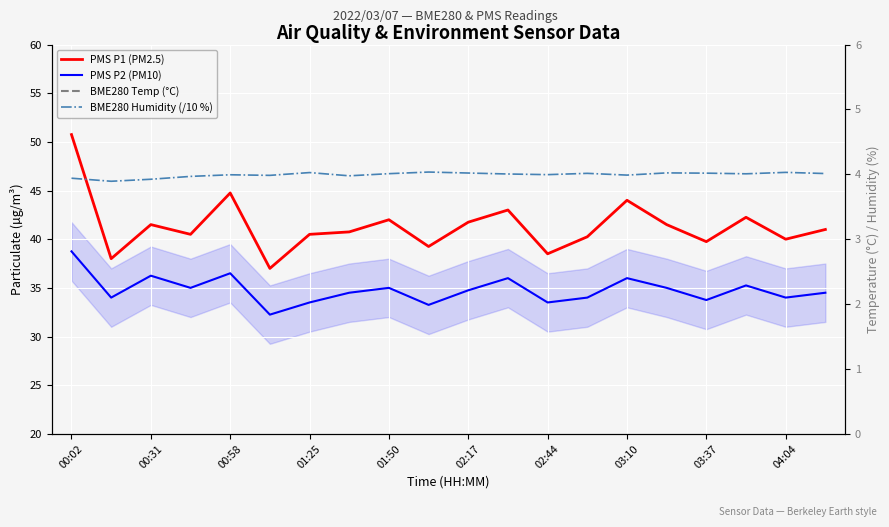

Rank the series at 02:17 from lowest to highest value.

BME280 Humidity (/10 %), BME280 Temp (°C), PMS P2 (PM10), PMS P1 (PM2.5)